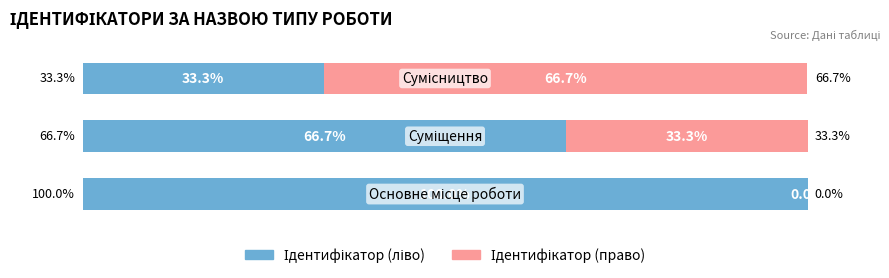

How many groups of bars are there?

3